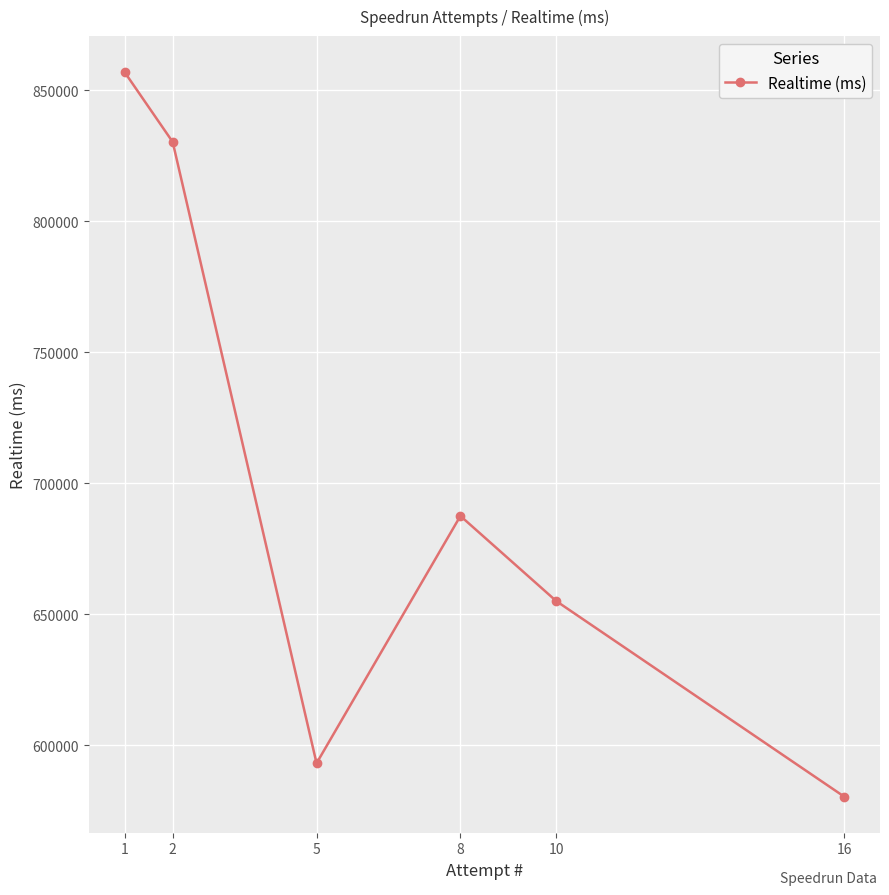

Count the number of categories in the chart.

6